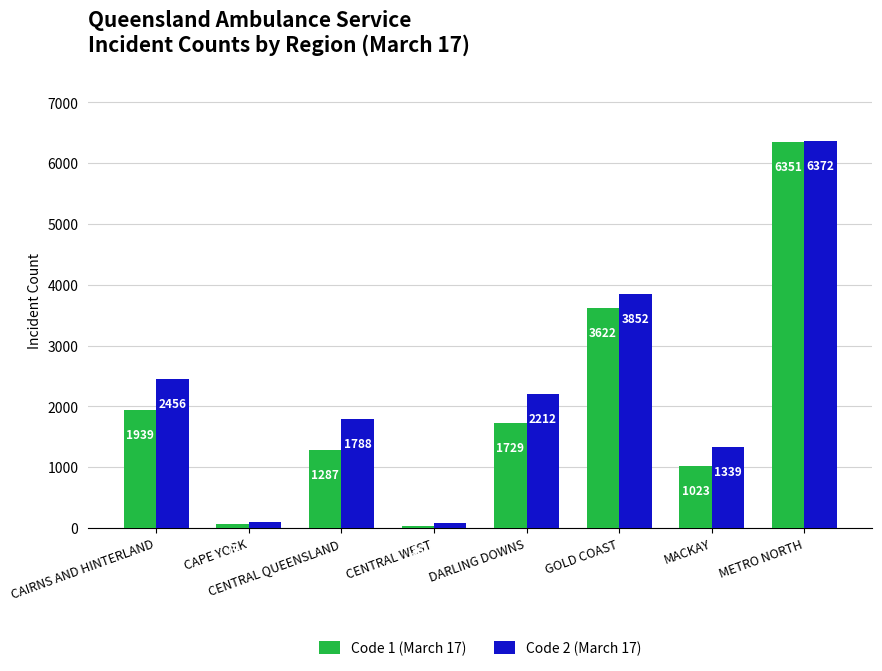

Which series has the largest range (max minus min)?

Code 1 (March 17)